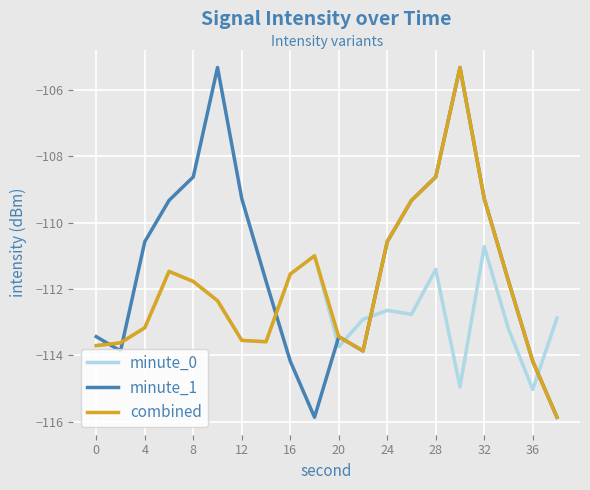

How many interior local valleys does the minute_1 series have?

3